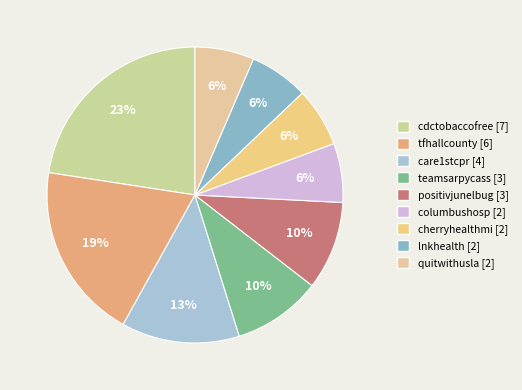

Is cherryhealthmi the majority of the pie?

No